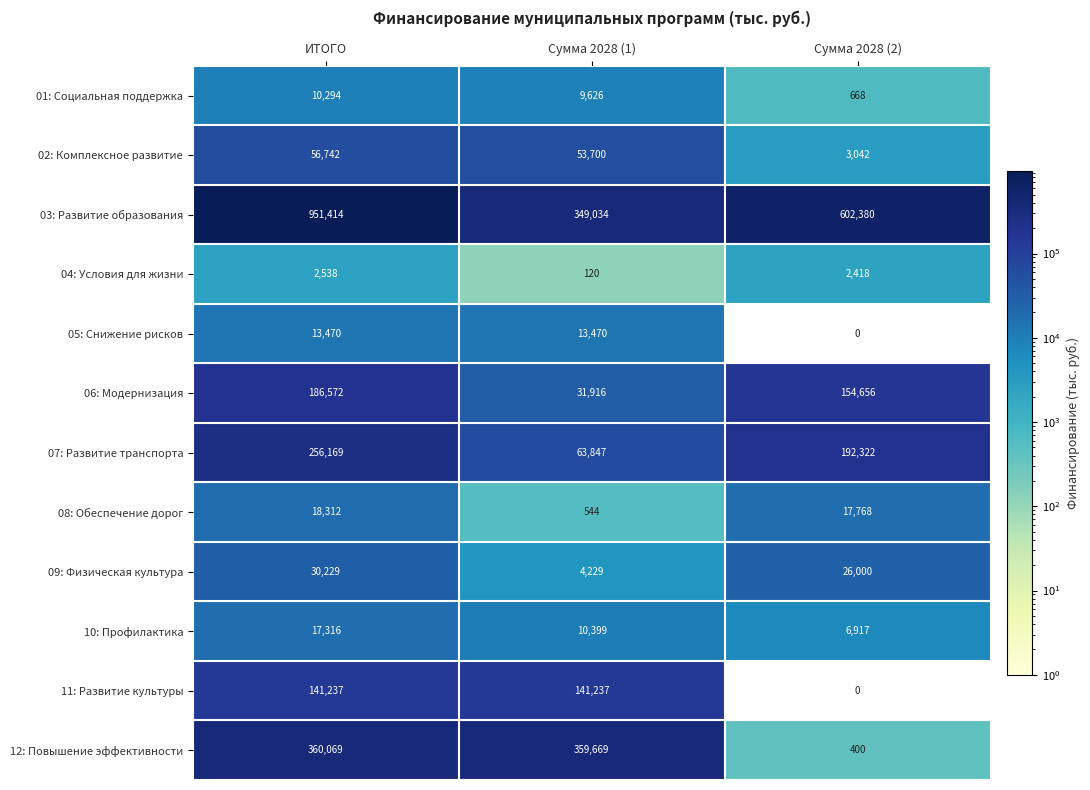

Where does the 02: Комплексное развитие series first go above 53700?

ИТОГО